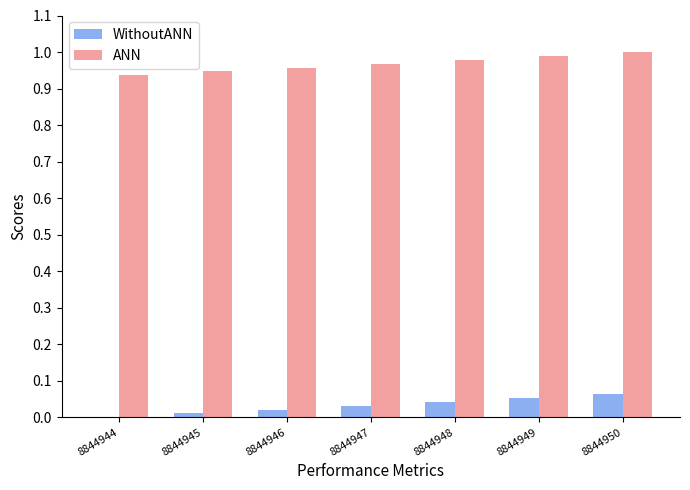

Is the value of ANN at 8844945 greater than the value of WithoutANN at 8844948?

Yes